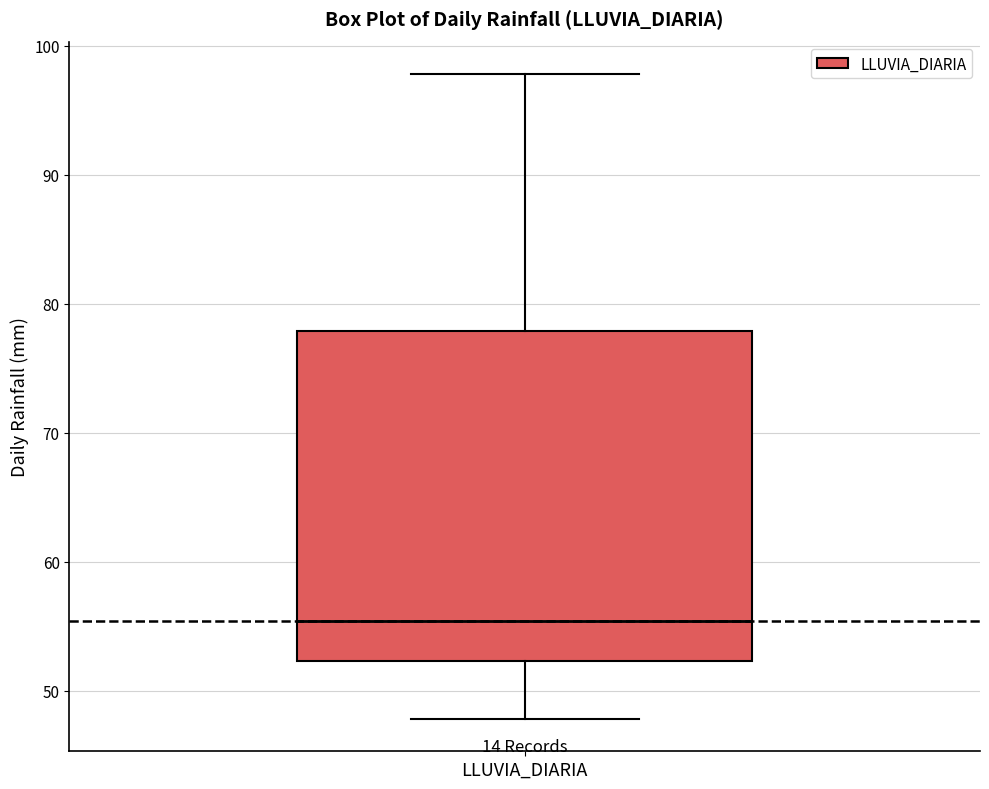

Read this box plot against the y-axis: the position of the median line, the range covered by the box, and the ends of both whiskers. The values are not printed on the chart, so give them approximately, as read against the axis.

median 55, box 52 to 78, whiskers 48 to 98